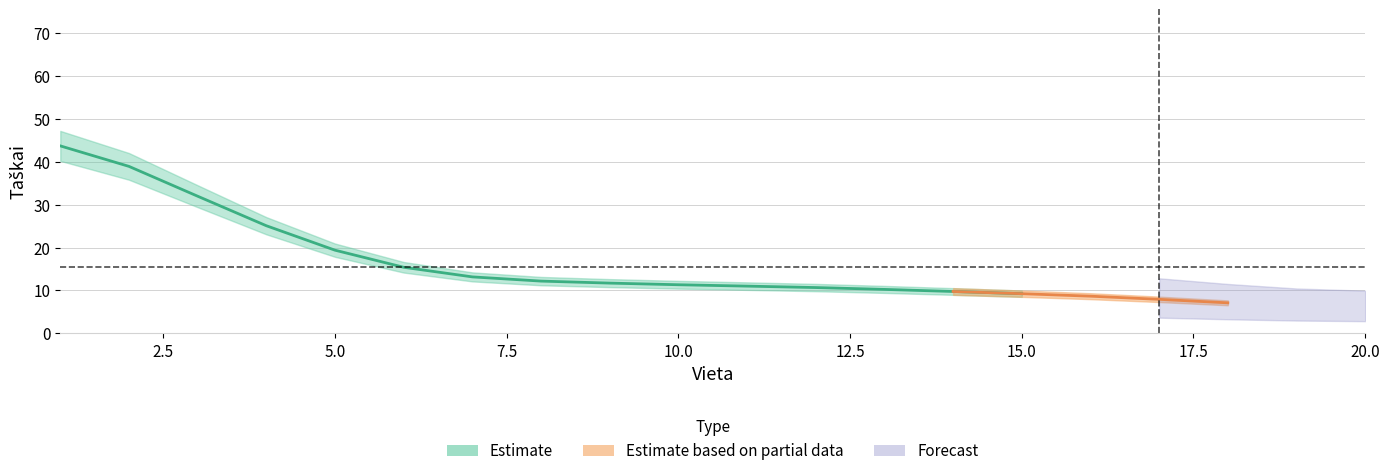

What is the difference between the values at 19 and 1?

43